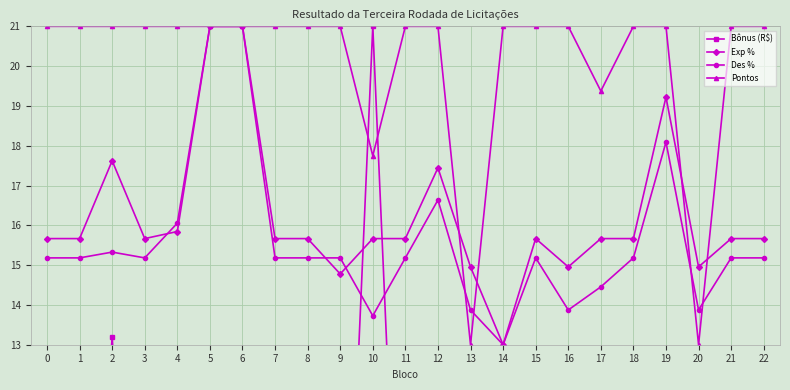

Is it true that Exp % equals 26.0 at 18?

False